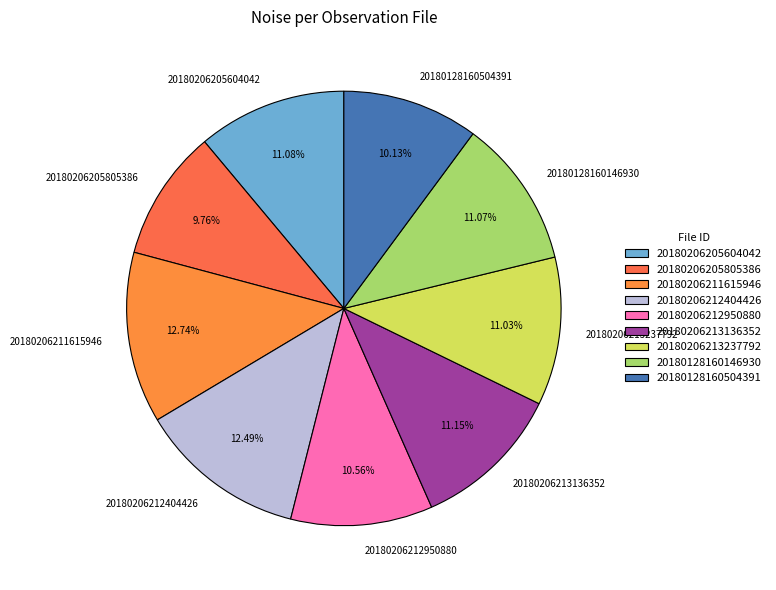

To the nearest percent, what is the average slice percentage?

11%